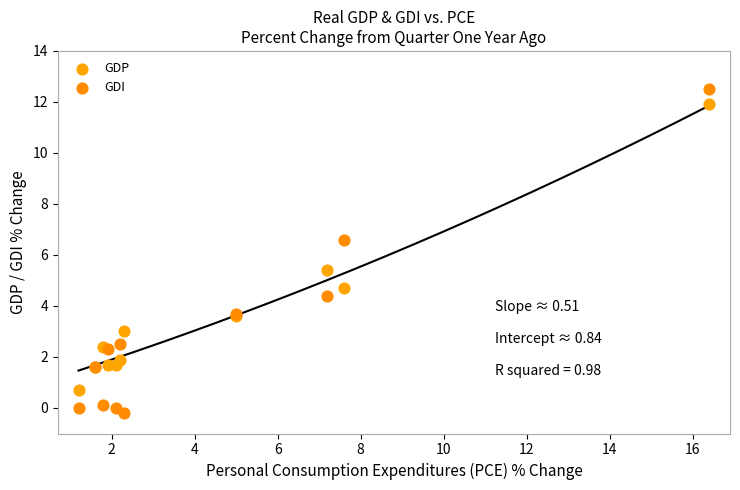

What is the X range (max minus min) for the scatter plot?

15.2